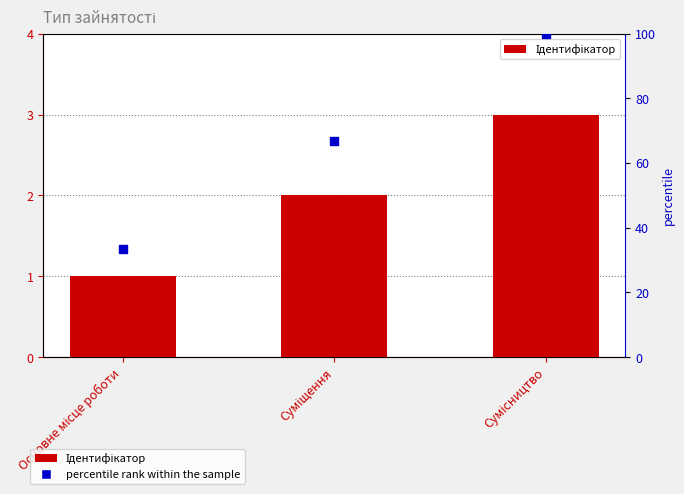

Which series has the largest total across all categories?

percentile rank within the sample